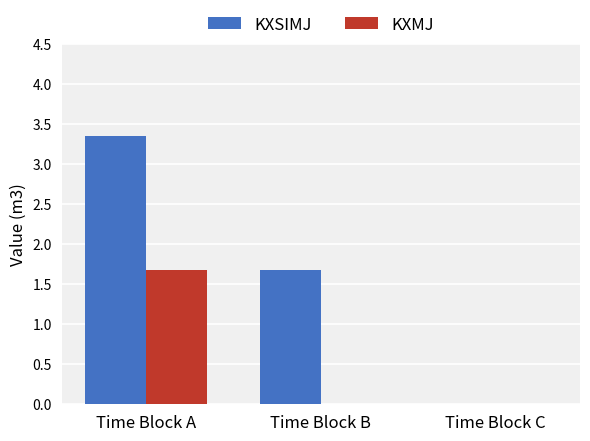

Between Time Block B and Time Block C, which series saw the biggest shift?

KXSIMJ